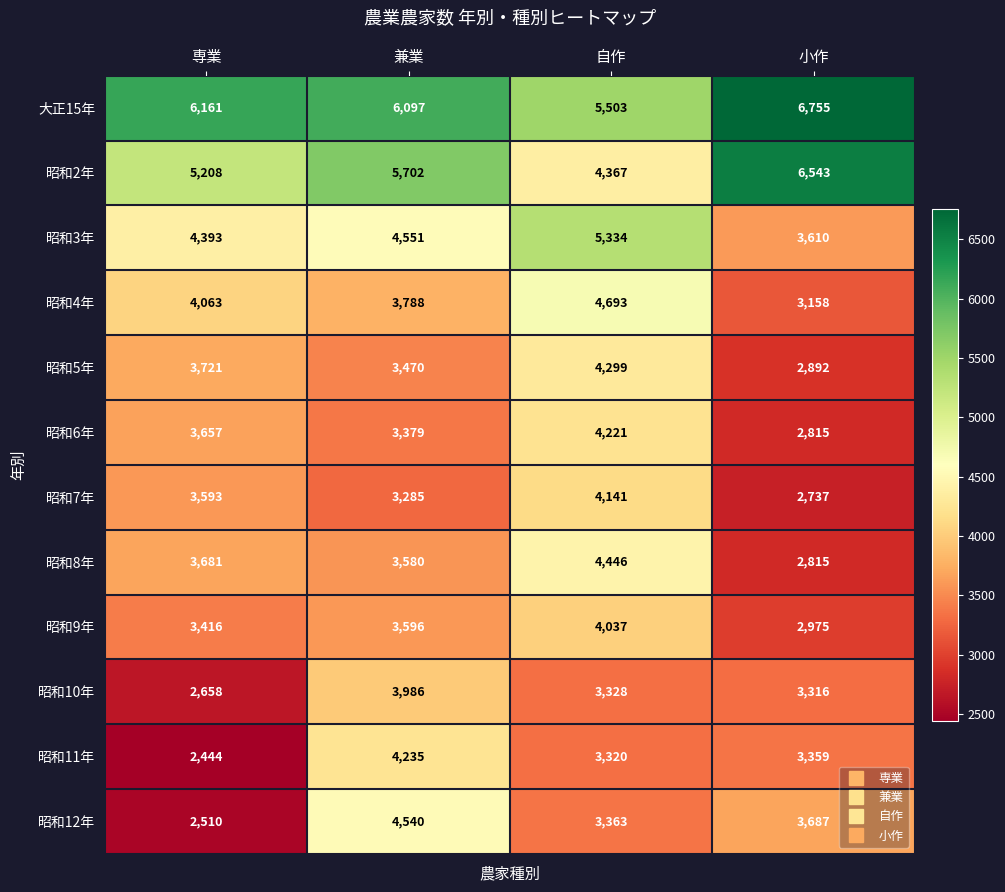

What is the maximum value shown in the chart?

6755